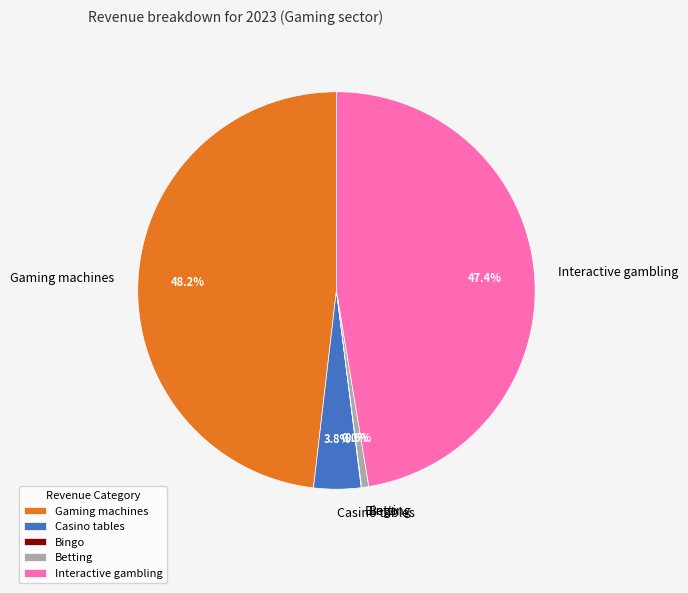

What percentage is NOT represented by Betting?

99.4%